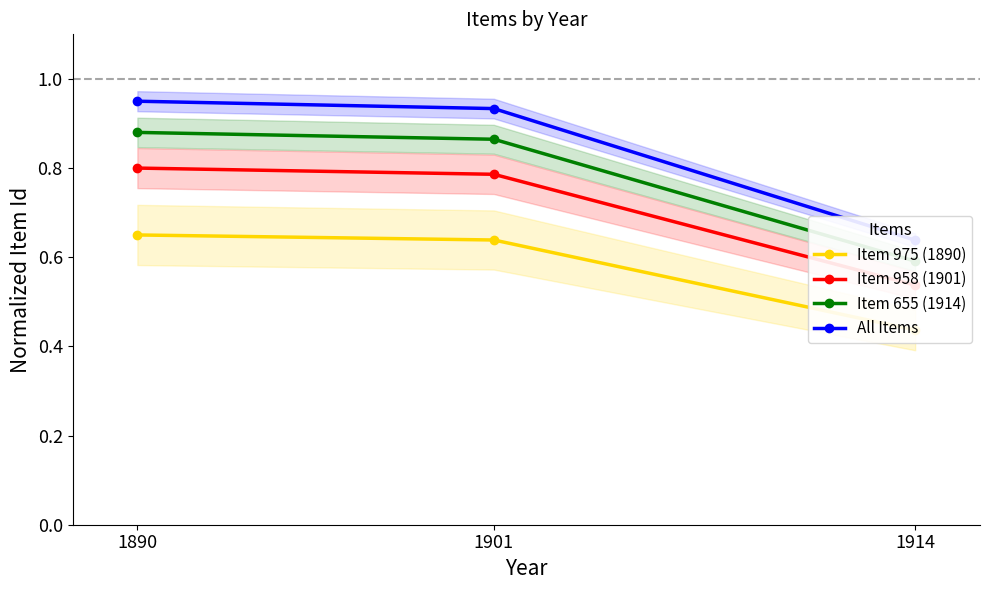

At how many categories does at least one series exceed 0?

3